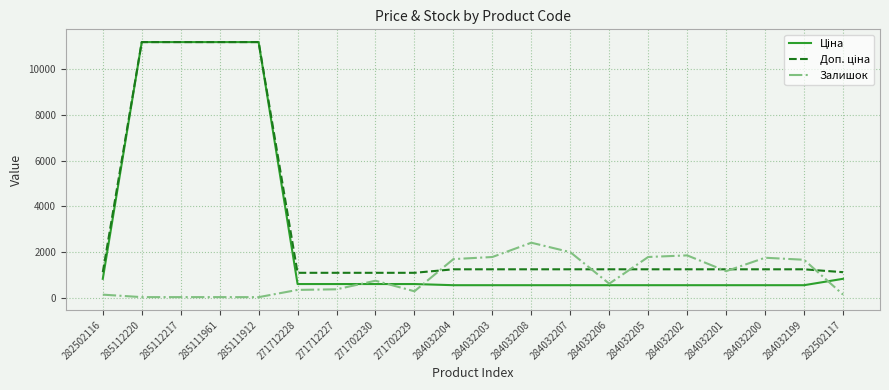

Which series changed the most between 271712227 and 284032207?

Залишок